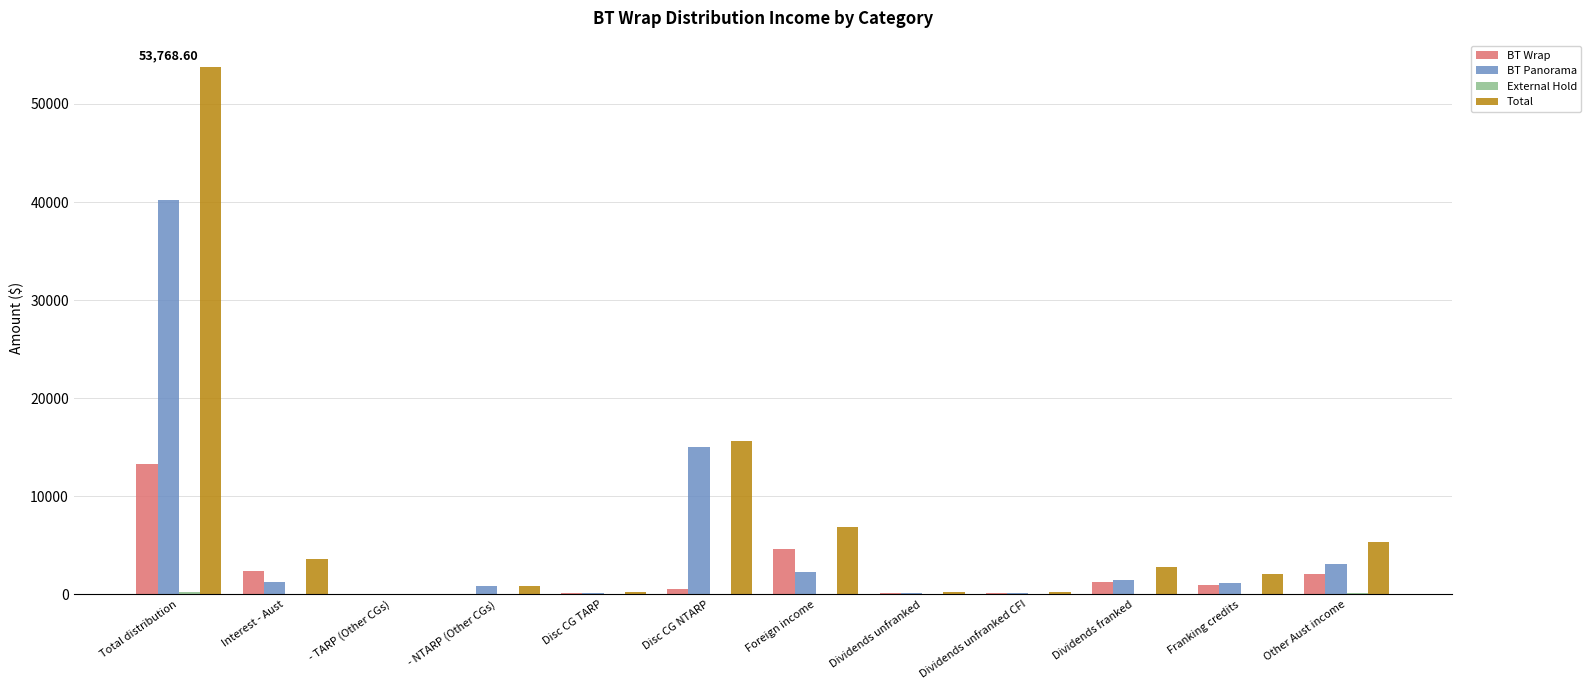

At which label does Total reach its peak?

Total distribution